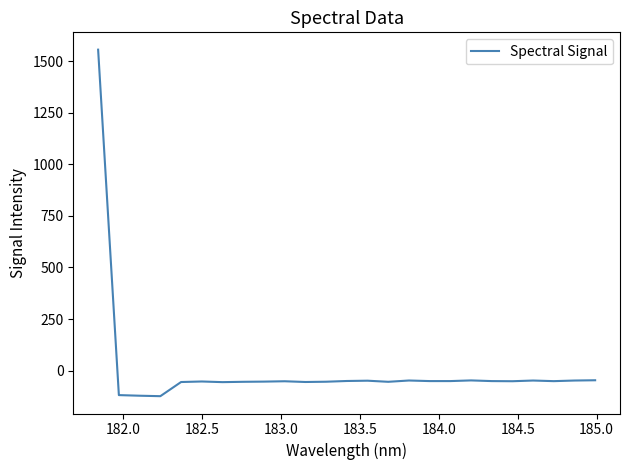

How many positive values are there?

1